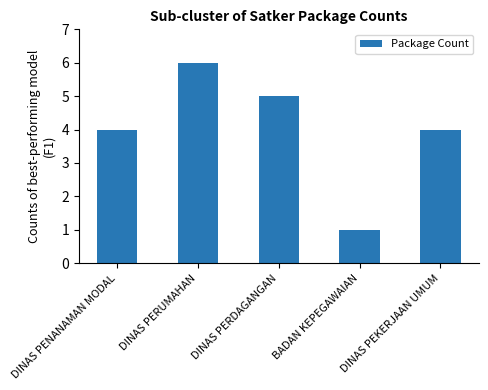

Does the chart contain any negative values?

No